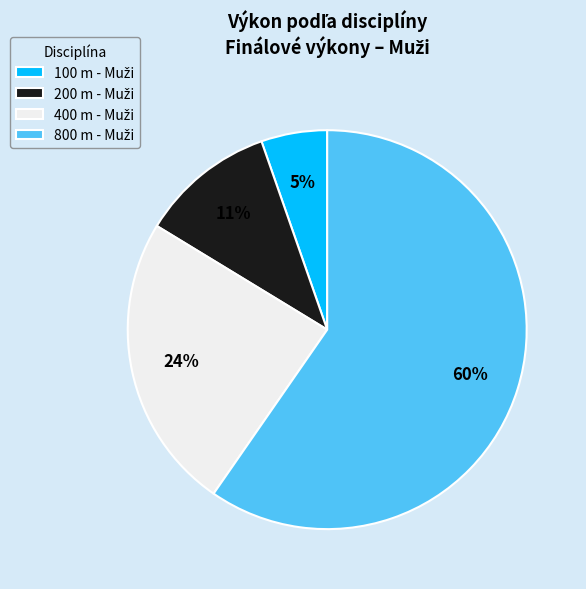

To the nearest percent, what is the average slice percentage?

25%